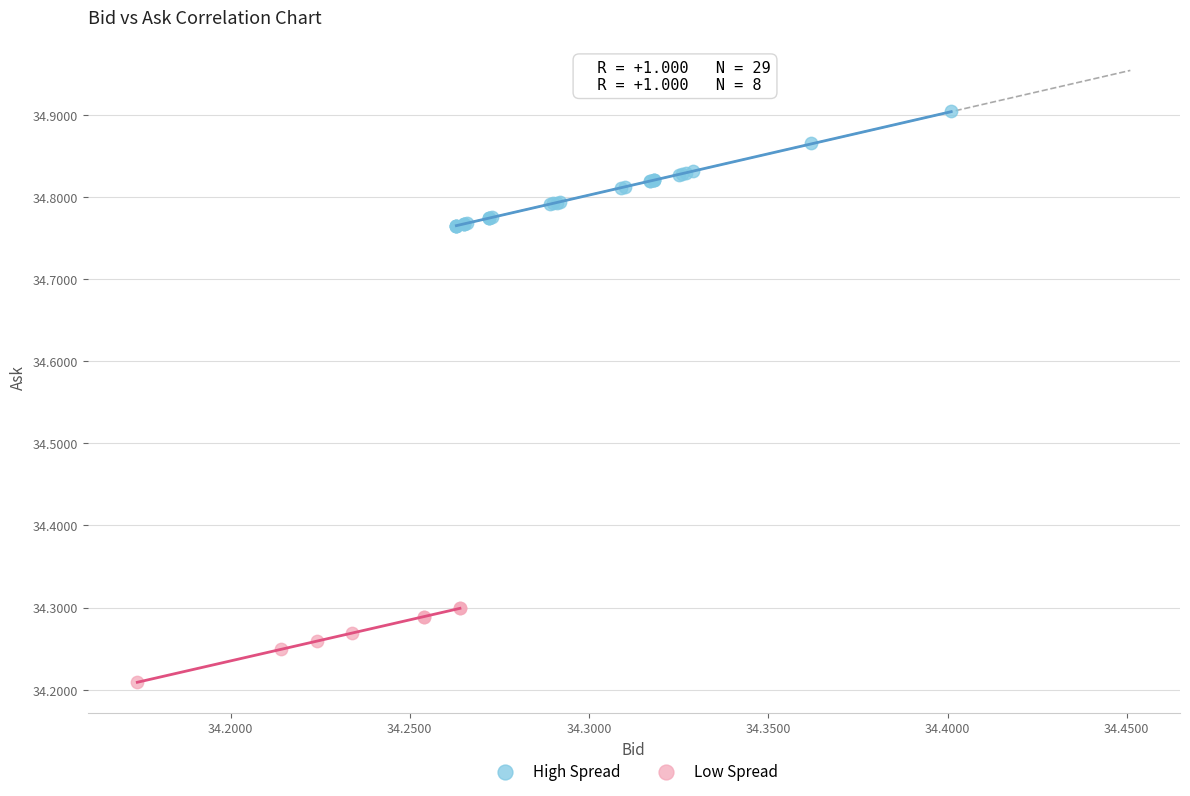

Which series contains the highest Y value?

High Spread